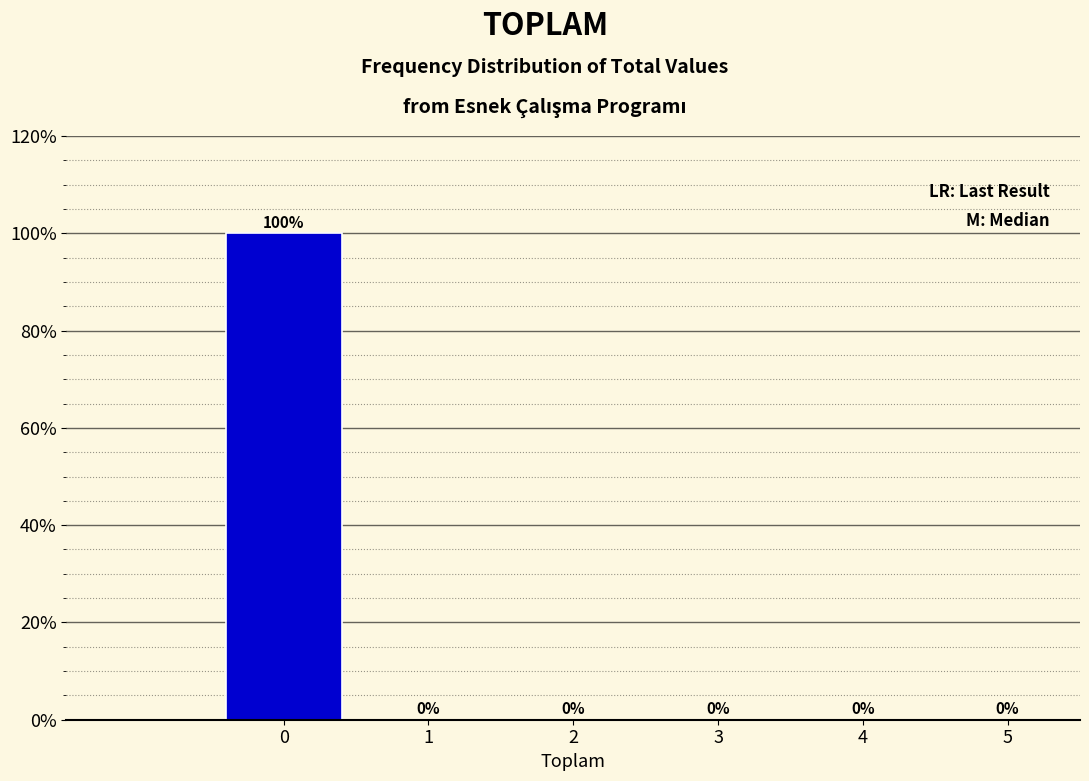

Which range on the x-axis has the tallest bar?

-0.5 to 0.5